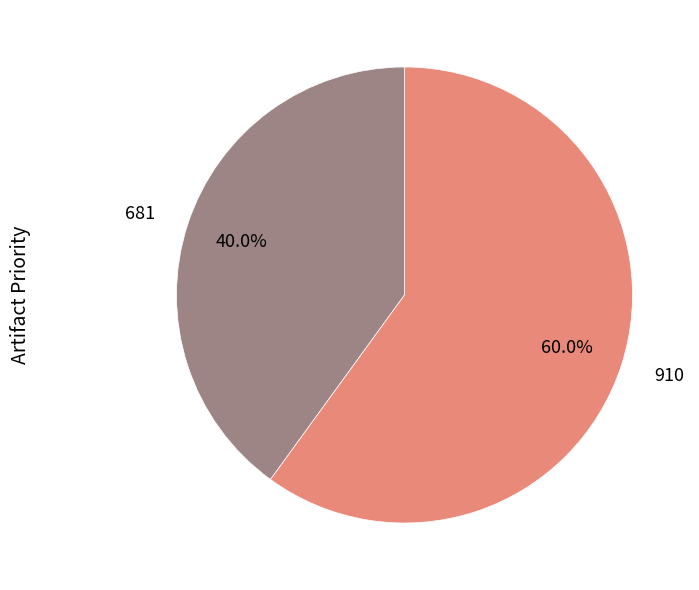

What is the largest slice in the pie chart?

910